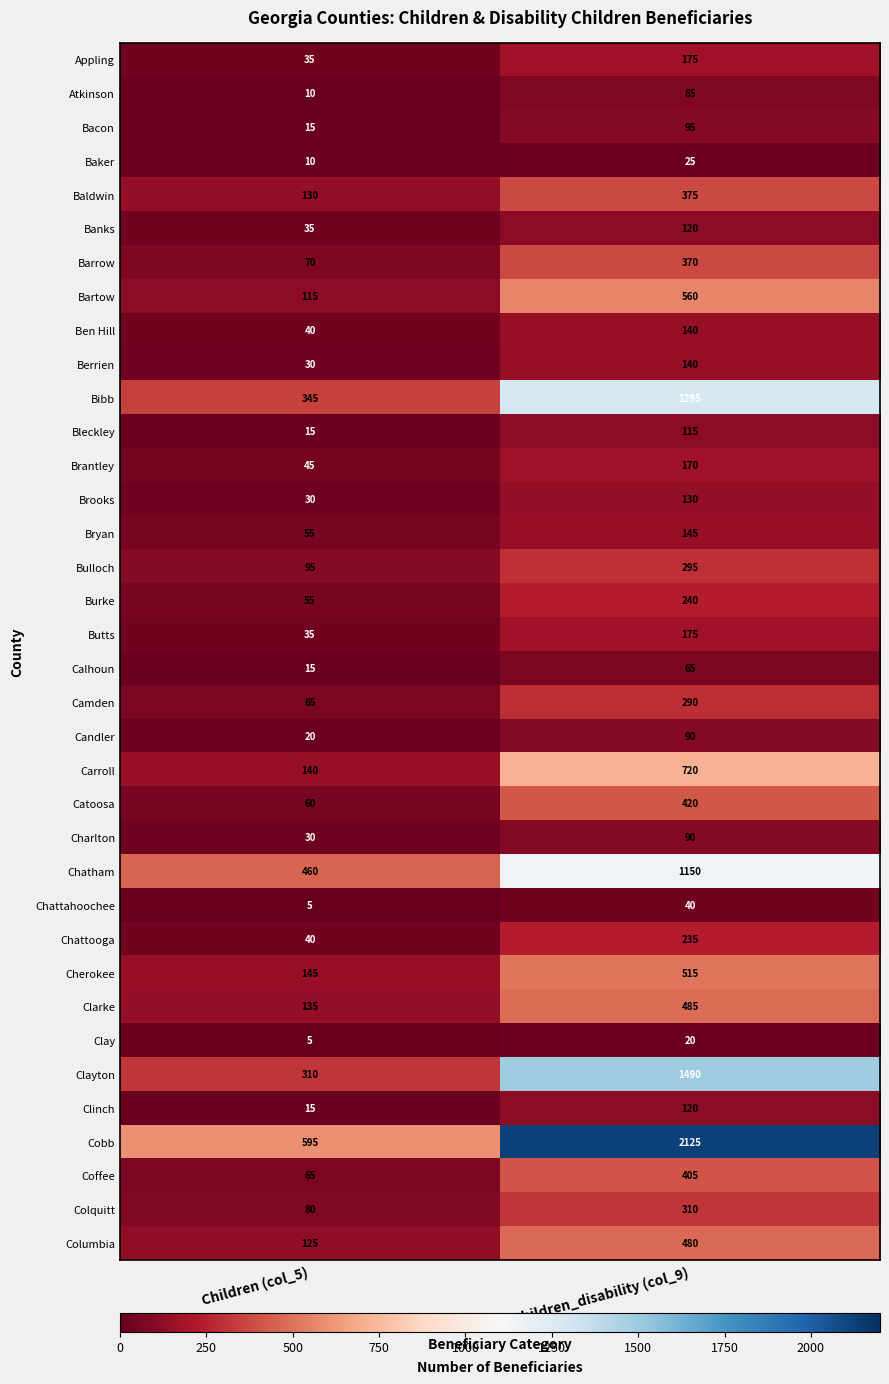

Which series has the widest spread of values?

Cobb